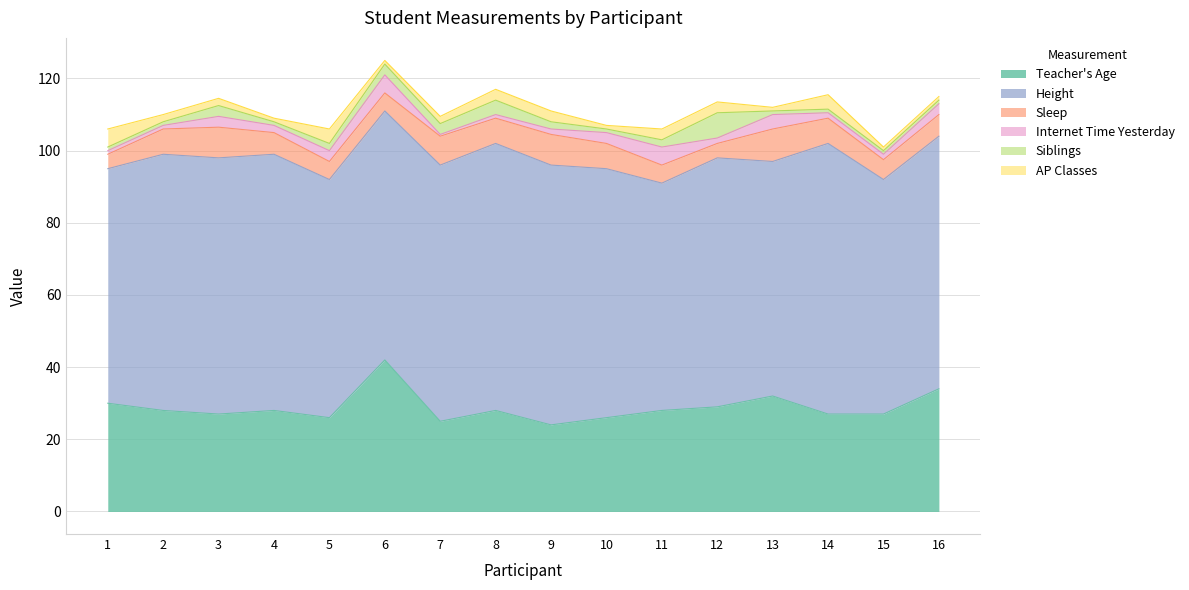

Reading left to right, list all the values displayed in this chart.

Teacher's Age: 30.0	28.0	27.0	28.0	26.0	42.0	25.0	28.0	24.0	26.0	28.0	29.0	32.0	27.0	27.0	34.0
Height: 65.0	71.0	71.0	71.0	66.0	69.0	71.0	74.0	72.0	69.0	63.0	69.0	65.0	75.0	65.0	70.0
Sleep: 4.0	7.0	8.5	6.0	5.0	5.0	8.0	7.0	8.5	7.0	5.0	4.0	9.0	7.0	5.5	6.0
Internet Time Yesterday: 1.0	1.0	3.0	2.0	3.0	5.0	0.5	1.0	1.5	3.0	5.0	1.5	4.0	1.5	1.5	3.0
Siblings: 1.0	1.0	3.0	1.0	2.0	3.0	3.0	4.0	2.0	1.0	2.0	7.0	1.0	1.0	1.0	1.0
AP Classes: 5.0	2.0	2.0	1.0	4.0	1.0	2.0	3.0	3.0	1.0	3.0	3.0	1.0	4.0	1.0	1.0